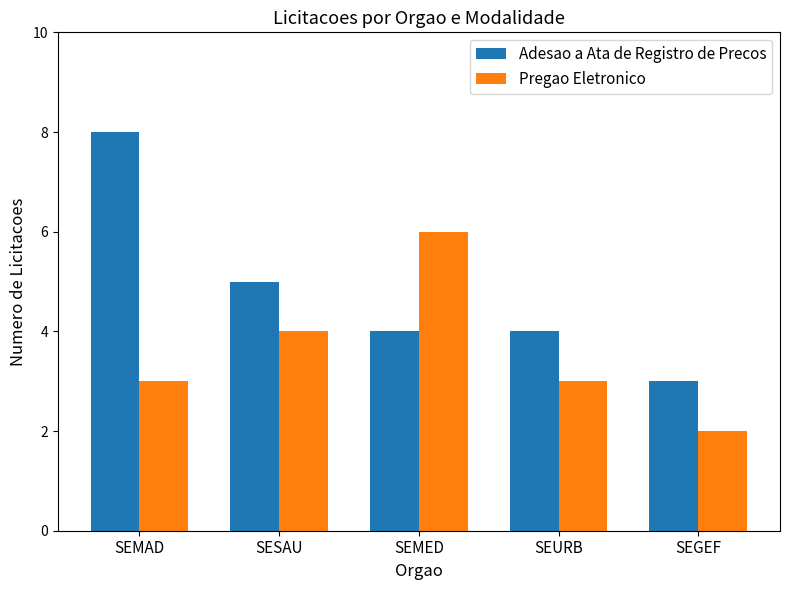

Which category has the highest value across all series?

SEMAD